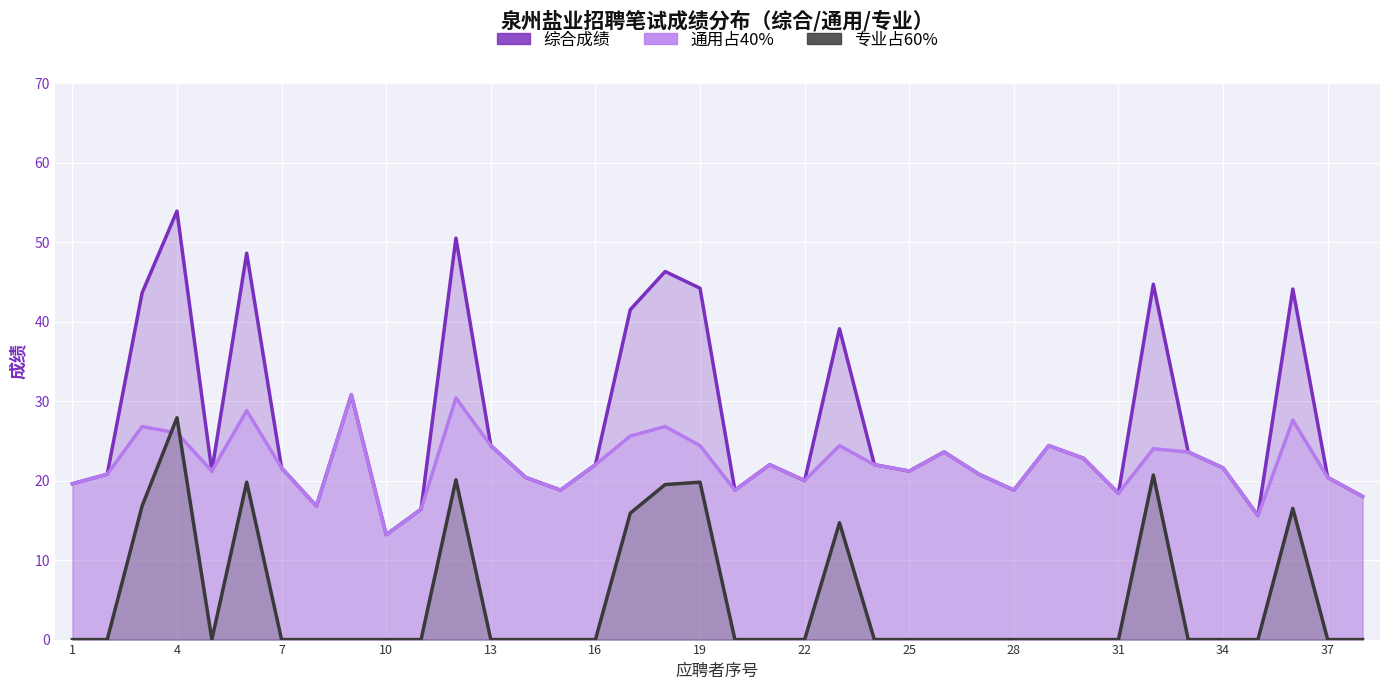

Reading left to right, transcribe all the data shown in this chart.

综合成绩: 19.6	20.8	43.6	53.9	21.2	48.6	21.6	16.8	30.8	13.2	16.4	50.5	24.4	20.4	18.8	22.0	41.5	46.3	44.2	18.8	22.0	20.0	39.1	22.0	21.2	23.6	20.8	18.8	24.4	22.8	18.4	44.7	23.6	21.6	15.6	44.1	20.4	18.0
通用占40%: 19.6	20.8	26.8	26.0	21.2	28.8	21.6	16.8	30.8	13.2	16.4	30.4	24.4	20.4	18.8	22.0	25.6	26.8	24.4	18.8	22.0	20.0	24.4	22.0	21.2	23.6	20.8	18.8	24.4	22.8	18.4	24.0	23.6	21.6	15.6	27.6	20.4	18.0
专业占60%: 0.0	0.0	16.8	27.9	0.0	19.8	0.0	0.0	0.0	0.0	0.0	20.1	0.0	0.0	0.0	0.0	15.9	19.5	19.8	0.0	0.0	0.0	14.7	0.0	0.0	0.0	0.0	0.0	0.0	0.0	0.0	20.7	0.0	0.0	0.0	16.5	0.0	0.0